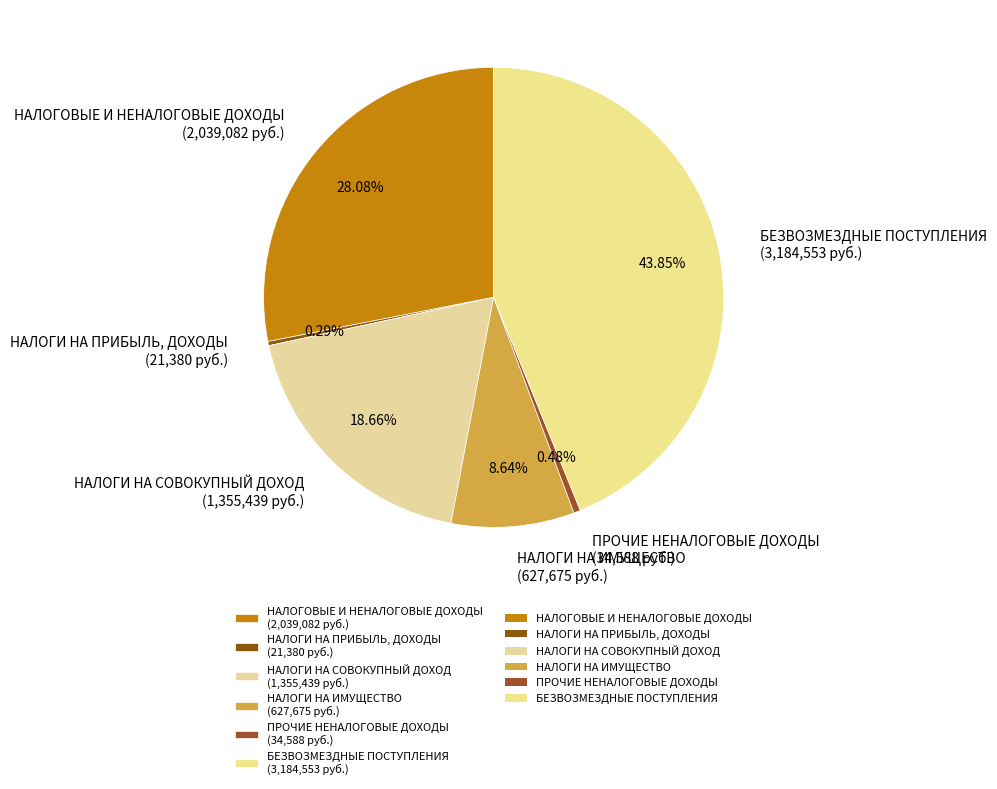

Do НАЛОГИ НА ИМУЩЕСТВО and НАЛОГОВЫЕ И НЕНАЛОГОВЫЕ ДОХОДЫ together represent more than half of the pie?

No